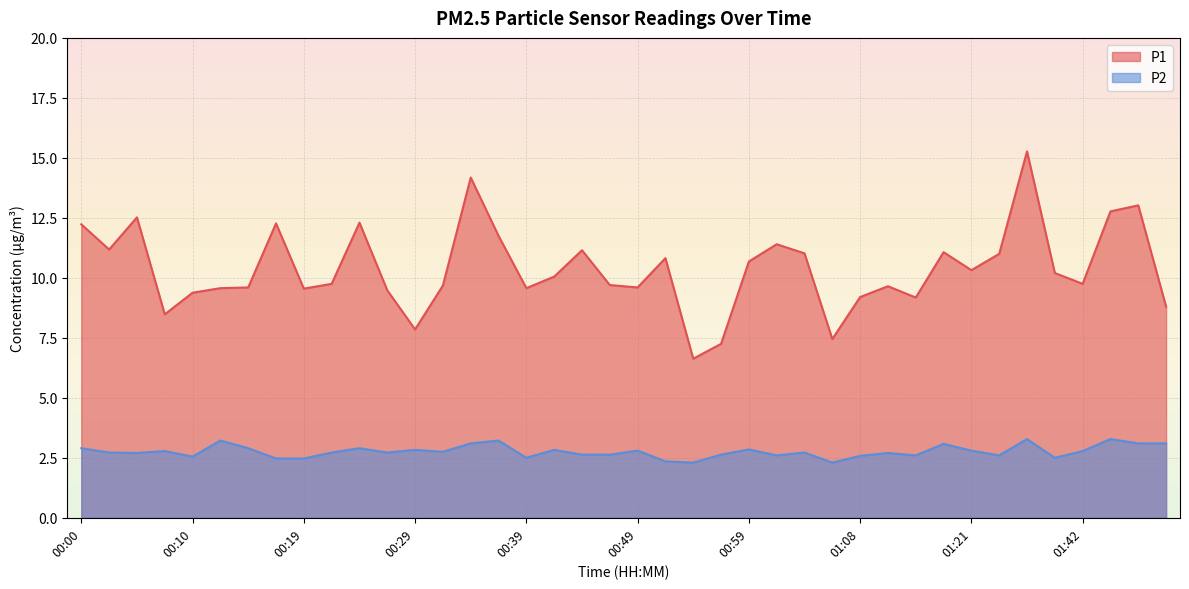

At which category does P1 reach its first local valley?

00:02